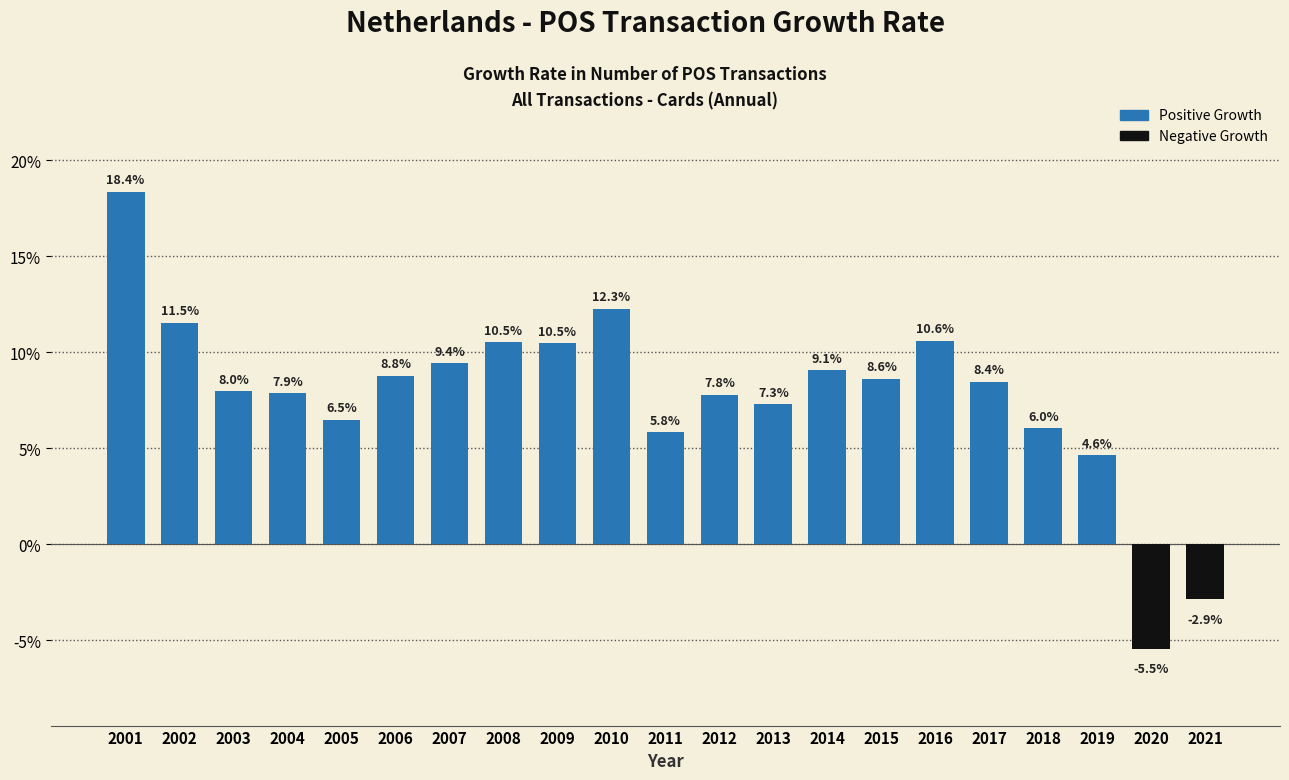

Reading left to right, transcribe all the data shown in this chart.

18.4	11.5	8.0	7.9	6.5	8.8	9.4	10.5	10.5	12.3	5.8	7.8	7.3	9.1	8.6	10.6	8.4	6.0	4.6	-5.5	-2.9